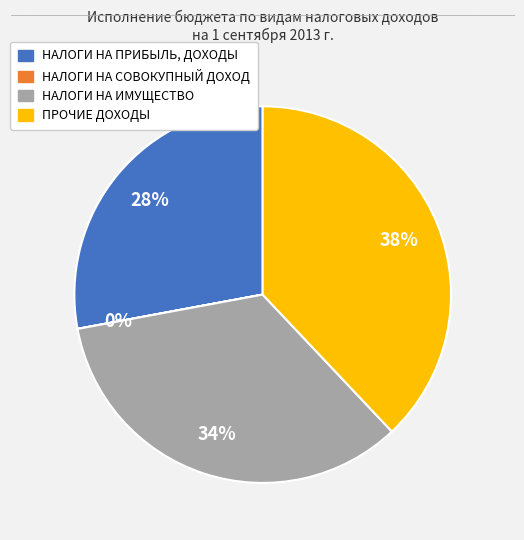

Approximately how many times larger is the value at НАЛОГИ НА ИМУЩЕСТВО compared to ПРОЧИЕ ДОХОДЫ?

0.9